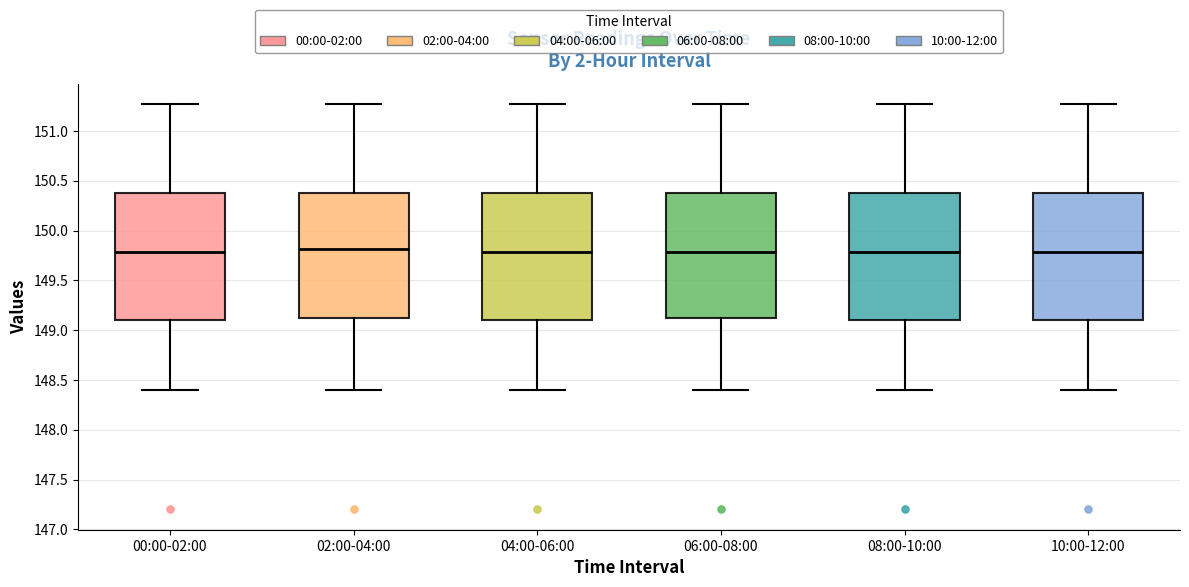

Reading left to right, transcribe this box plot: for each box, give where its median line is, the range the box spans, and where its two whiskers end, as read against the y-axis. The values are not printed on the chart, so give them approximately, as read against the axis.

00:00-02:00: median 149.80, box 149.10 to 150.40, whiskers 148.40 to 151.25
02:00-04:00: median 149.80, box 149.10 to 150.40, whiskers 148.40 to 151.25
04:00-06:00: median 149.80, box 149.10 to 150.40, whiskers 148.40 to 151.25
06:00-08:00: median 149.80, box 149.10 to 150.40, whiskers 148.40 to 151.25
08:00-10:00: median 149.80, box 149.10 to 150.40, whiskers 148.40 to 151.25
10:00-12:00: median 149.80, box 149.10 to 150.40, whiskers 148.40 to 151.25